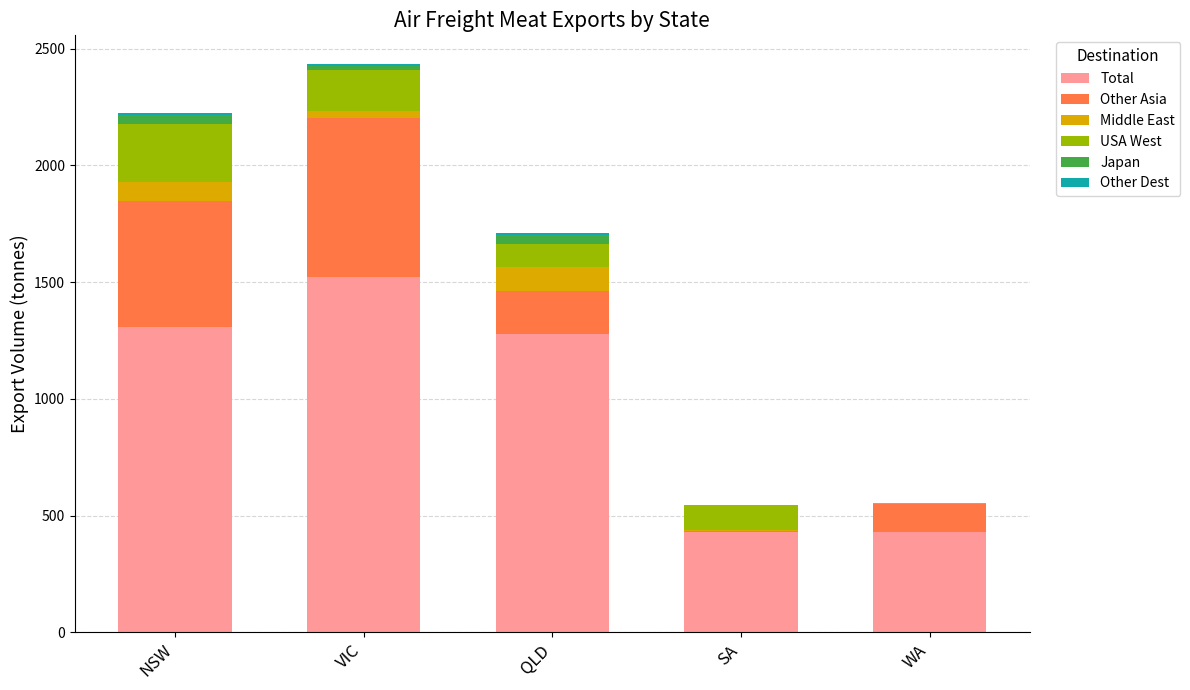

Which category has the highest value in the Total series?

VIC